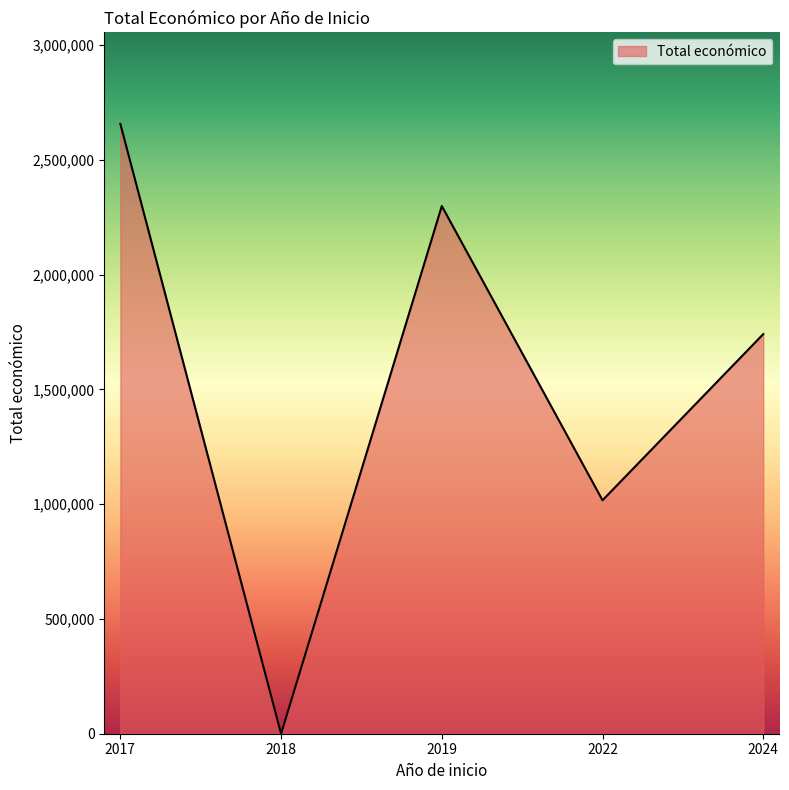

What is the change in value from 2019 to 2024?

-558119